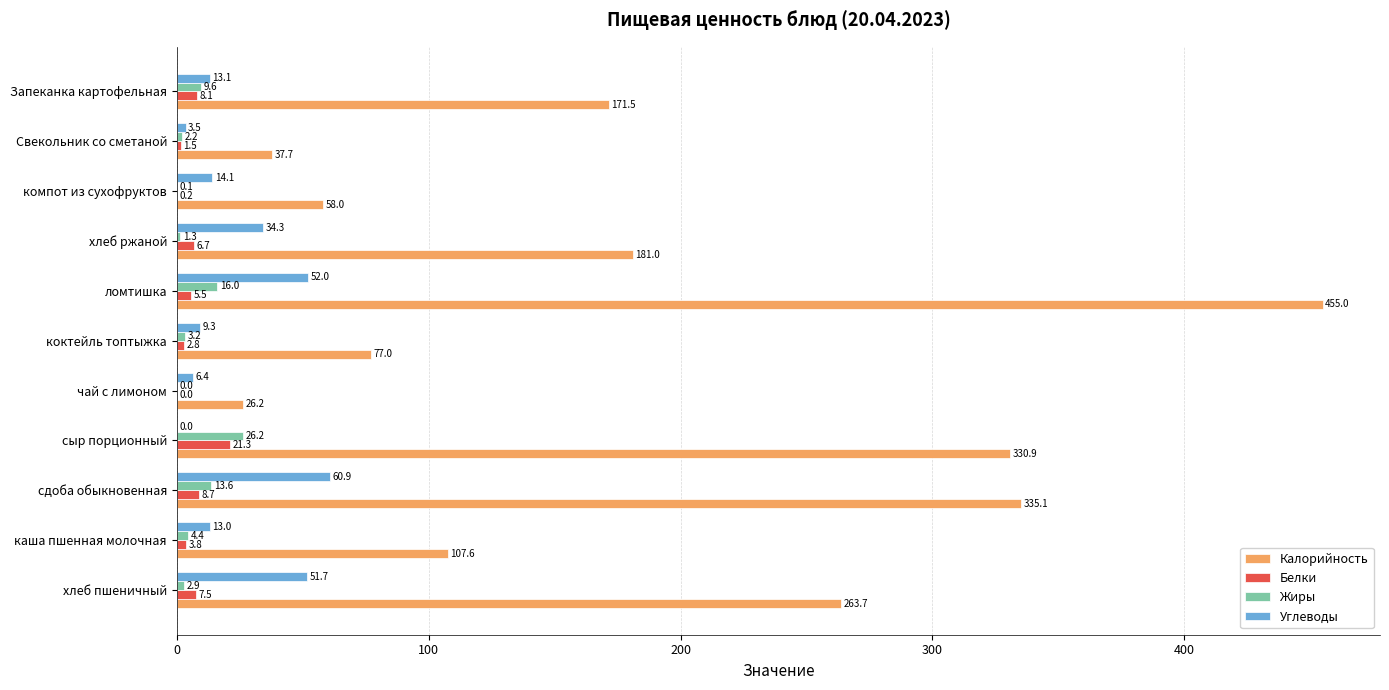

Between сыр порционный and чай с лимоном, which series saw the biggest shift?

Калорийность